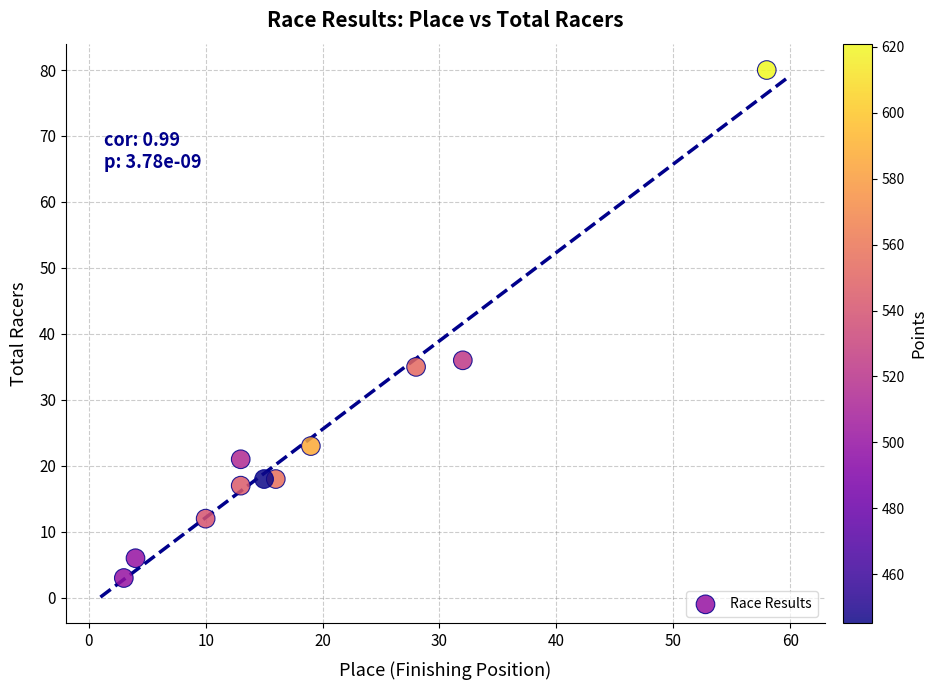

What Y value in the scatter plot is closest to 41?

36